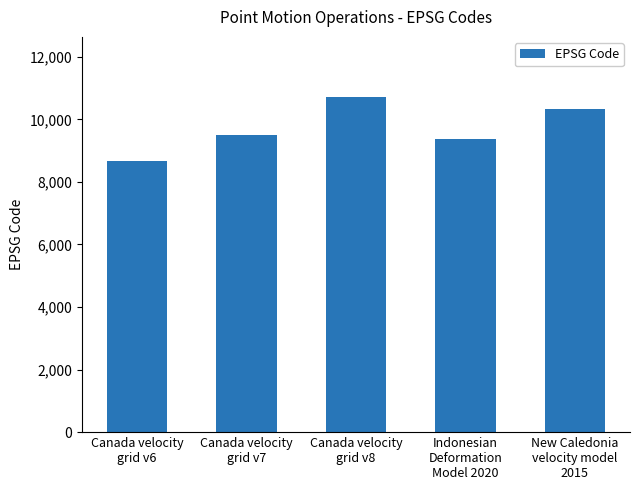

Reading left to right, list all the values displayed in this chart.

Canada velocity
grid v6=8676	Canada velocity
grid v7=9483	Canada velocity
grid v8=10707	Indonesian
Deformation
Model 2020=9375	New Caledonia
velocity model
2015=10323